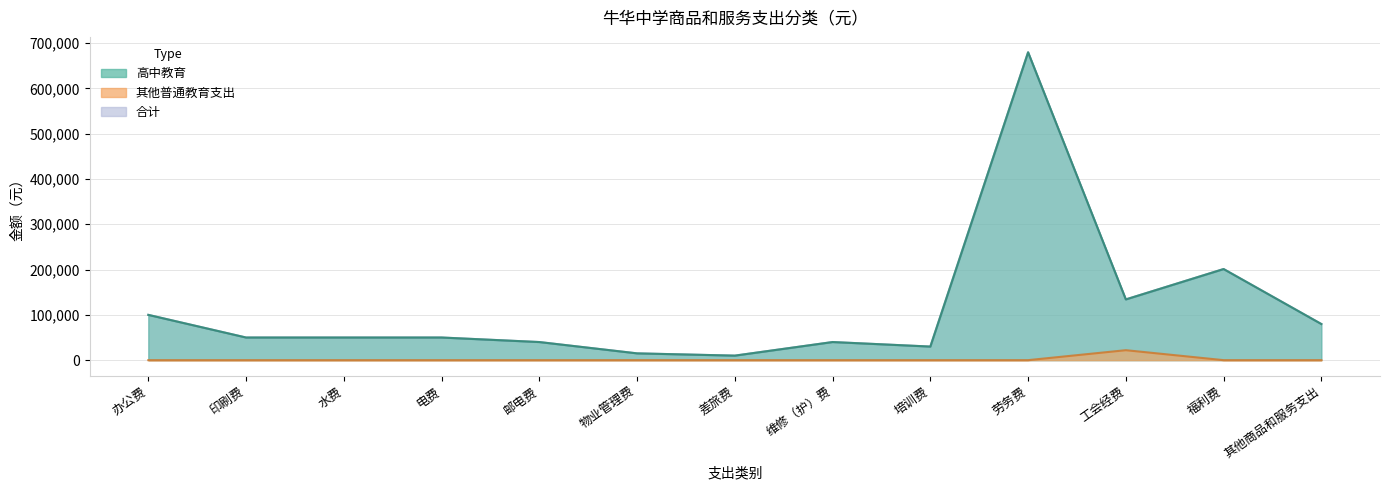

The value of 其他普通教育支出 at 其他商品和服务支出 is 0. True or false?

True